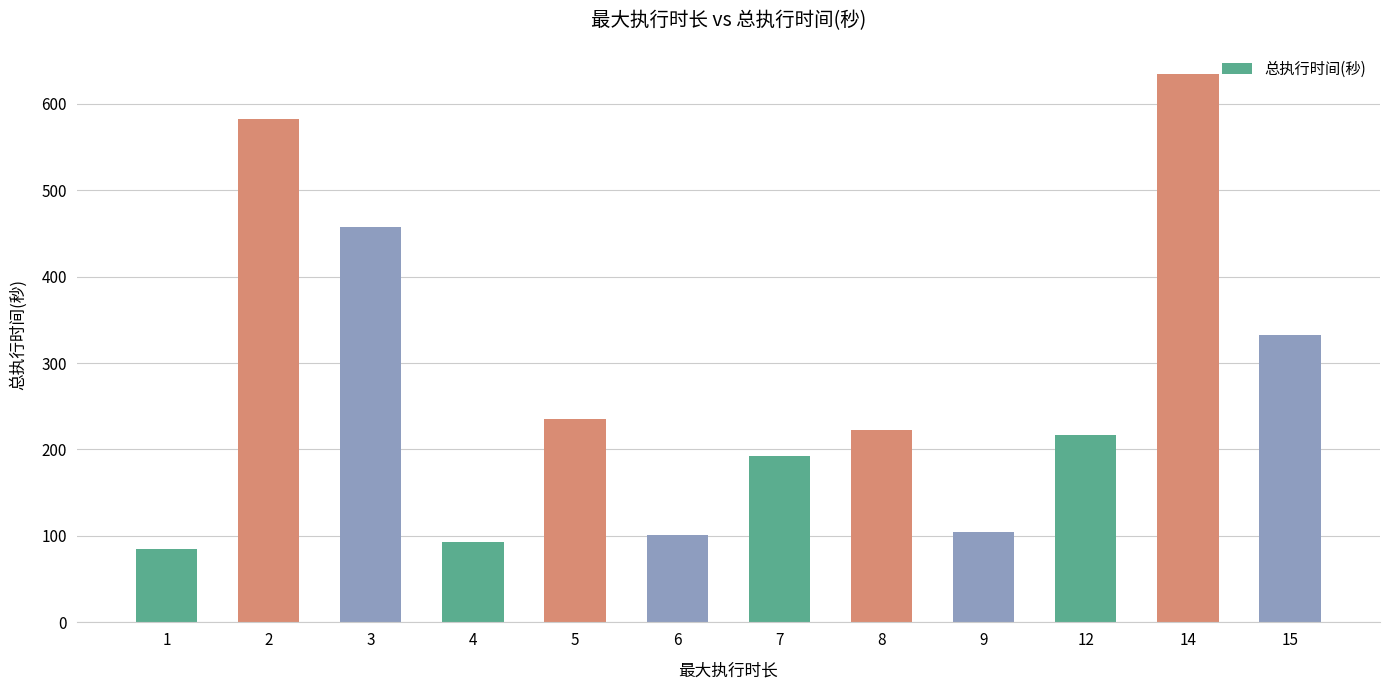

Is it true that the value at 1 is 35?

False